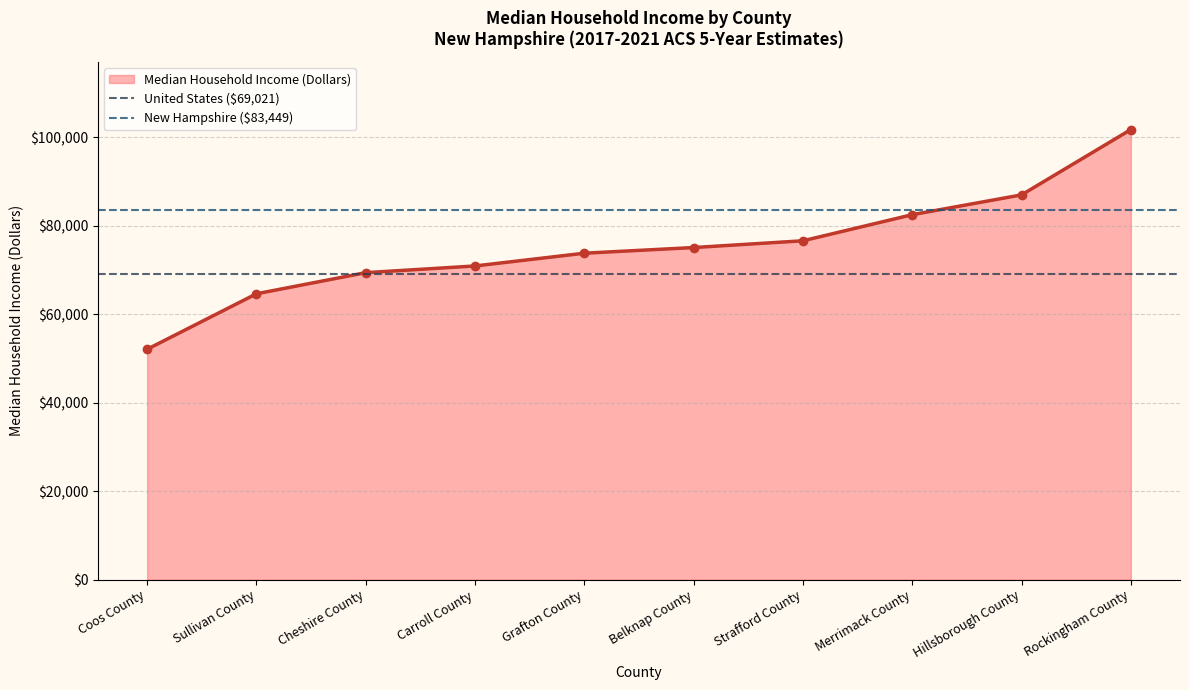

What is the sum of the United States ($69,021) values at Coos County and Sullivan County?

138042